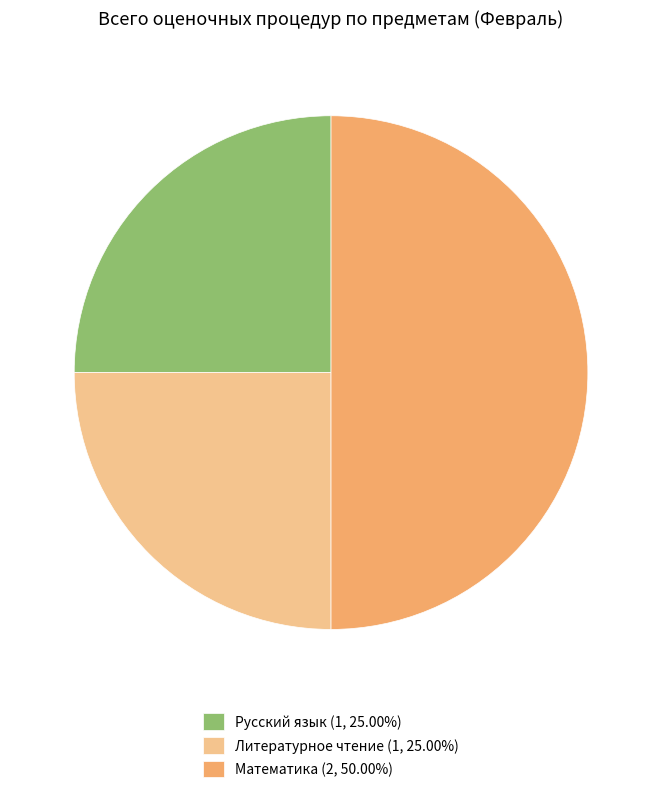

Is the sum of Литературное чтение (1, 25.00%) and Математика (2, 50.00%) greater than half?

Yes